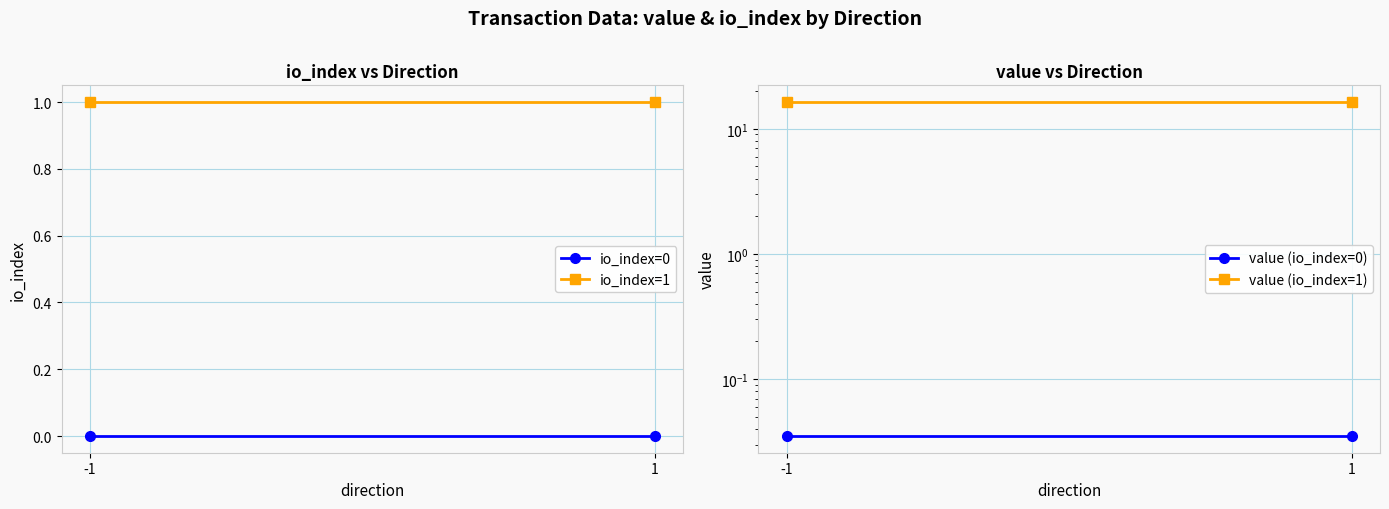

List the series in order of their peak value, highest first.

value (io_index=1), io_index=1, value (io_index=0), io_index=0